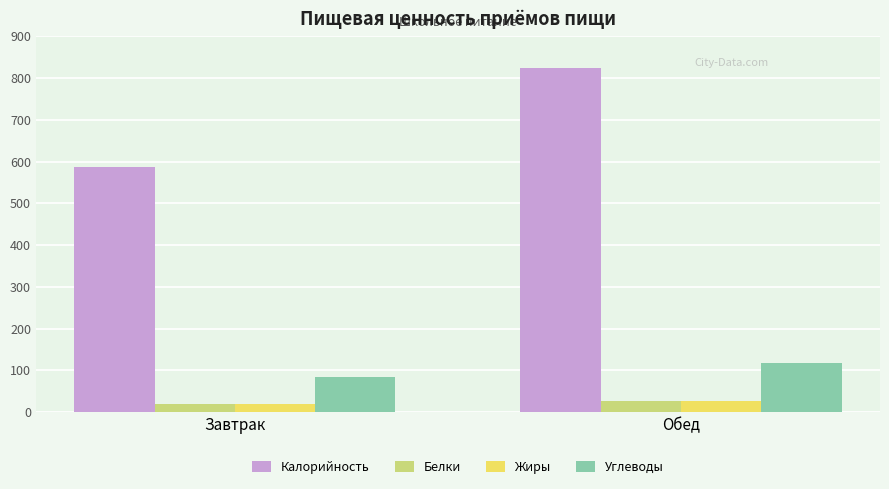

What position from the left is Обед?

2